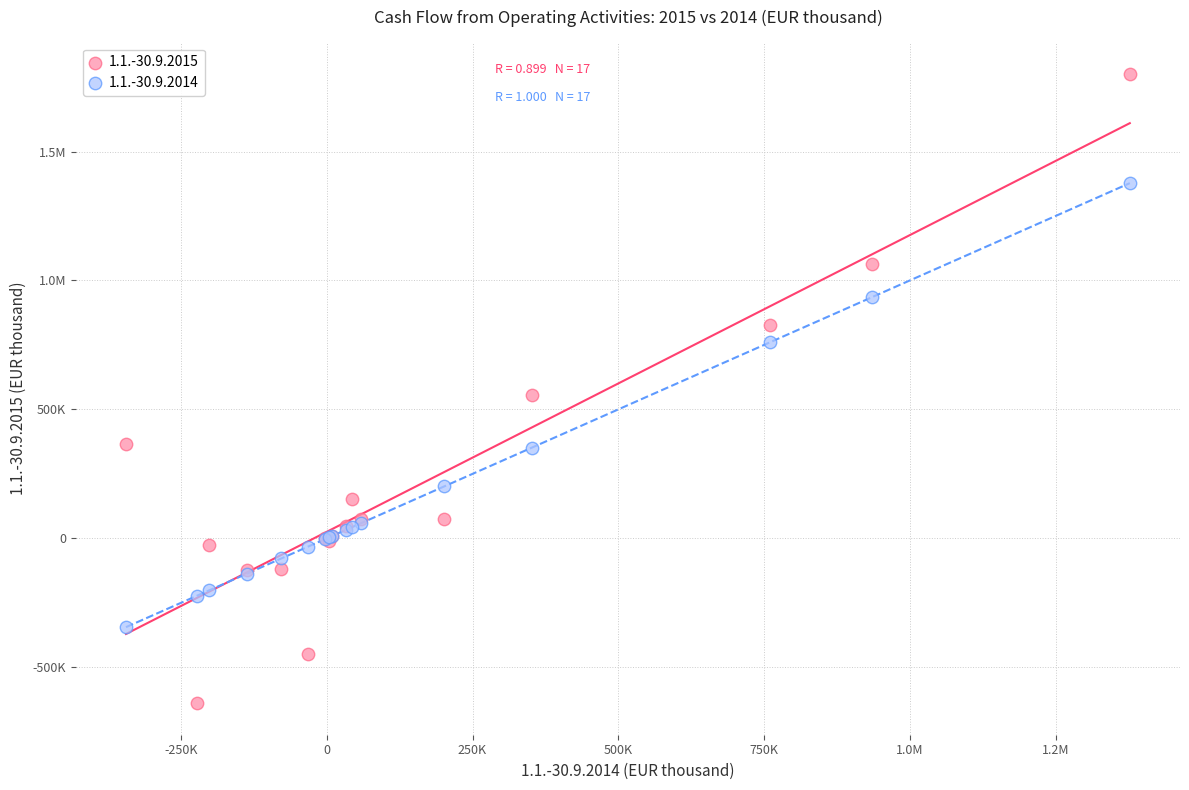

What are all the series names shown in the legend?

1.1.-30.9.2015, 1.1.-30.9.2014